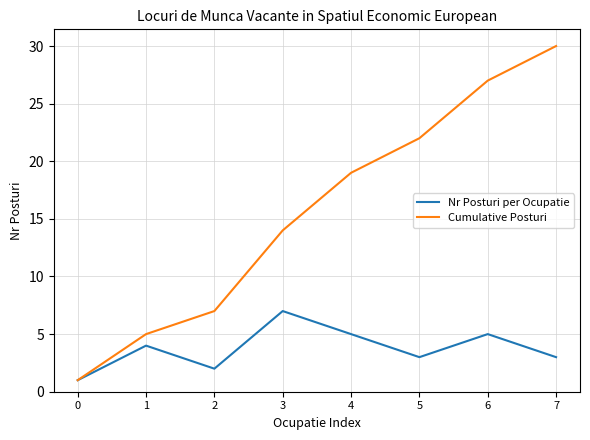

What are all the series names shown in the legend?

Nr Posturi per Ocupatie, Cumulative Posturi